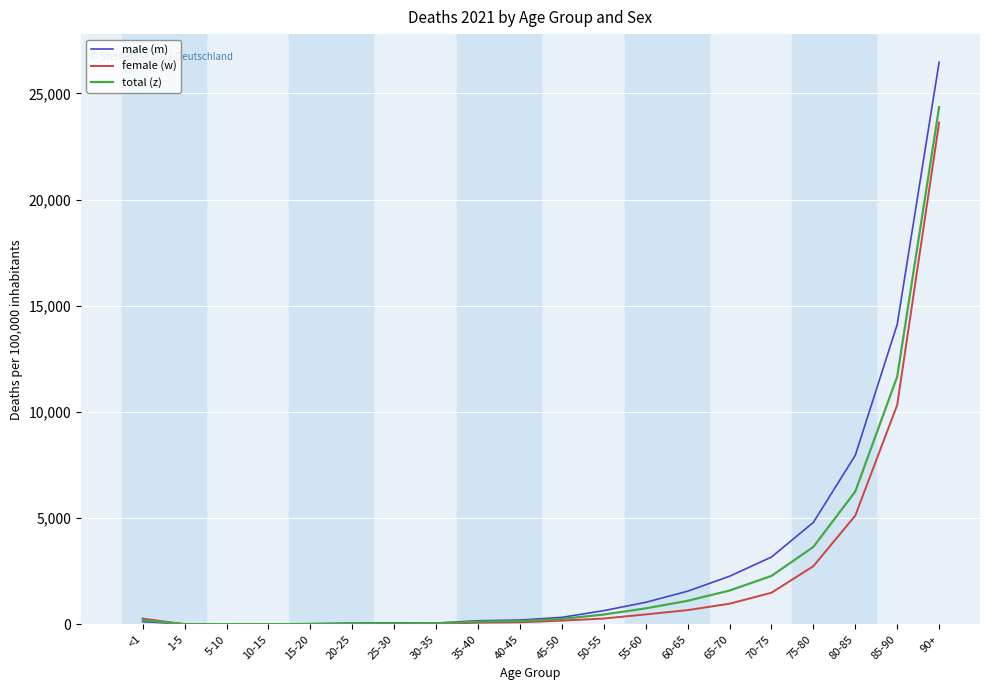

What is the total value across all series at 70-75?

6945.9